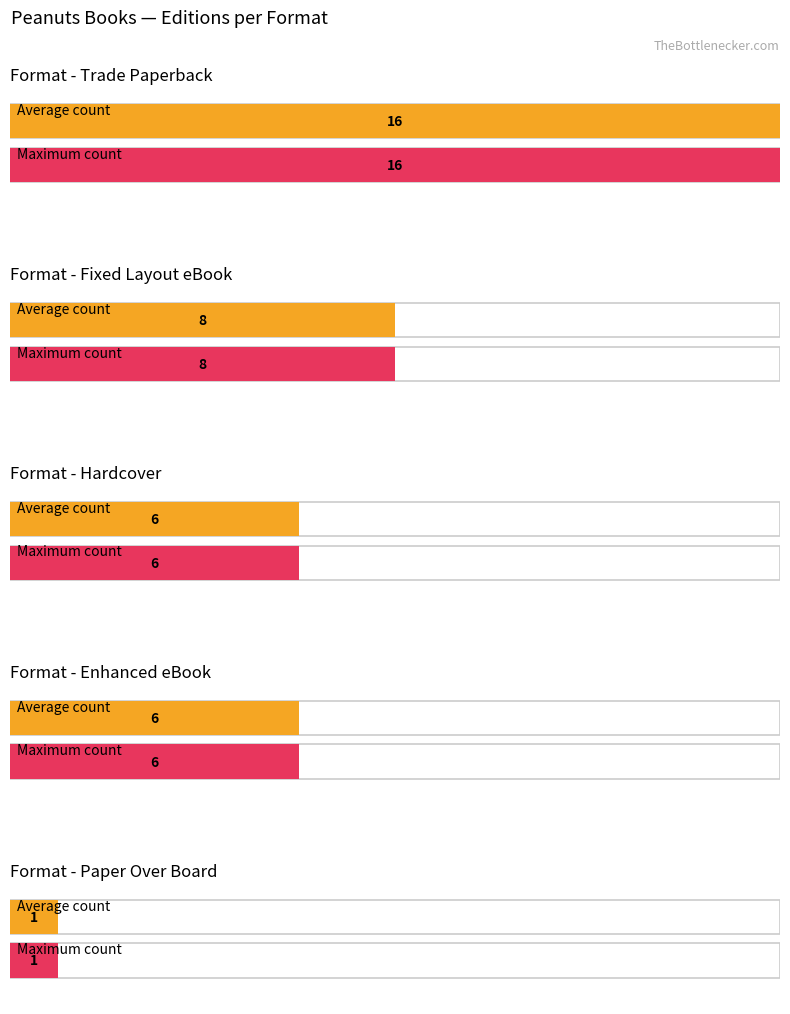

Which series has the largest range (max minus min)?

Trade Paperback